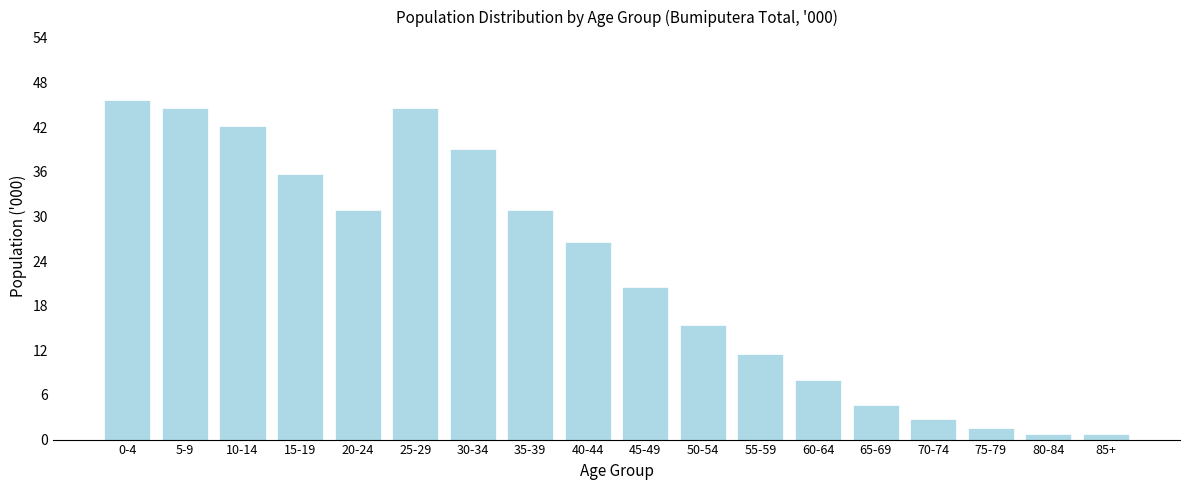

At which label does the data first exceed 26?

0-4